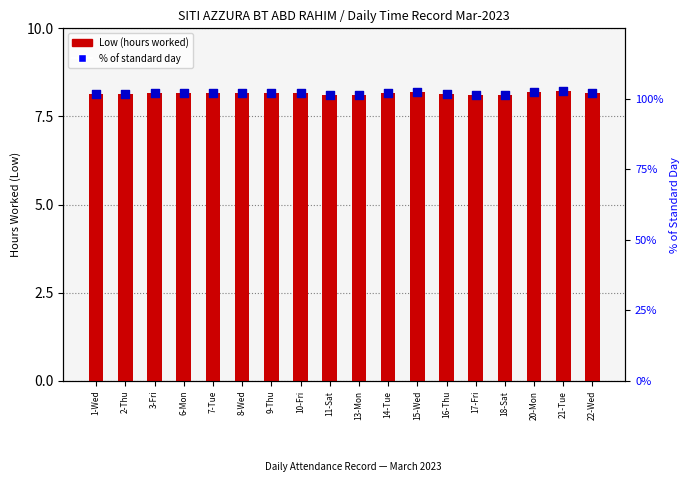

Is the value of Low (hours worked) at 7-Tue greater than the value of % of standard day at 2-Thu?

No